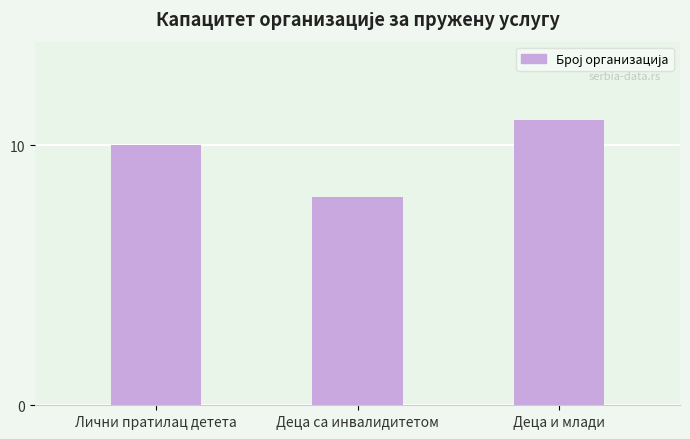

What is the sum of all values?

29